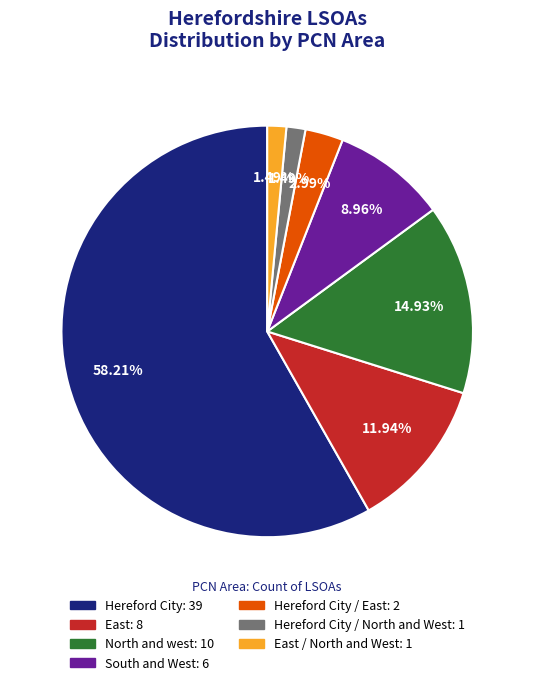

Does any single category account for the majority?

Yes